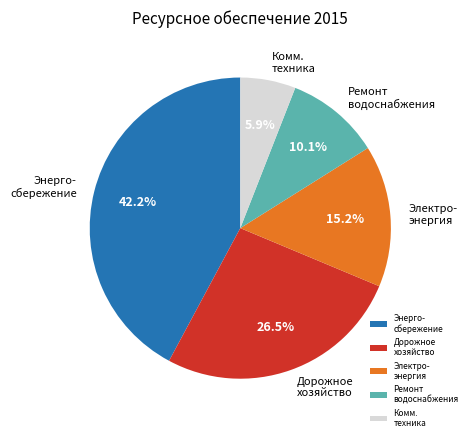

Which slice is the largest?

Энерго- сбережение